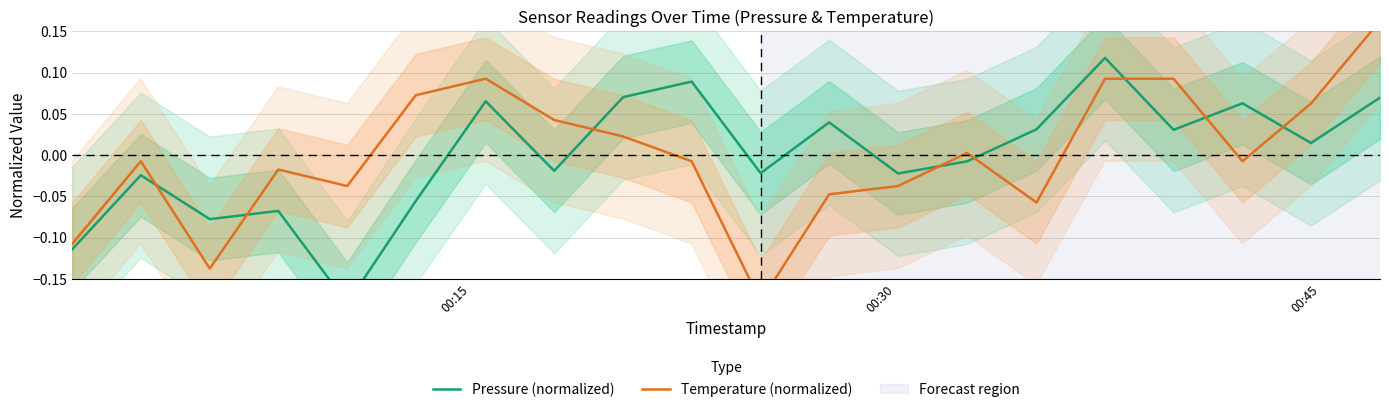

The Temperature (normalized) series shows 0.0 at 8. True or false?

False